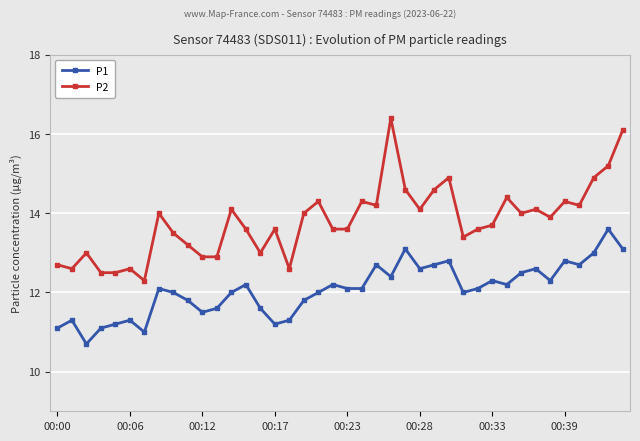

What is the average value of the P2 series?

13.8